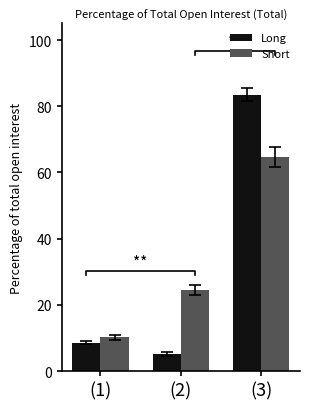

What is the difference between the second highest and minimum values in the Short series?

14.4